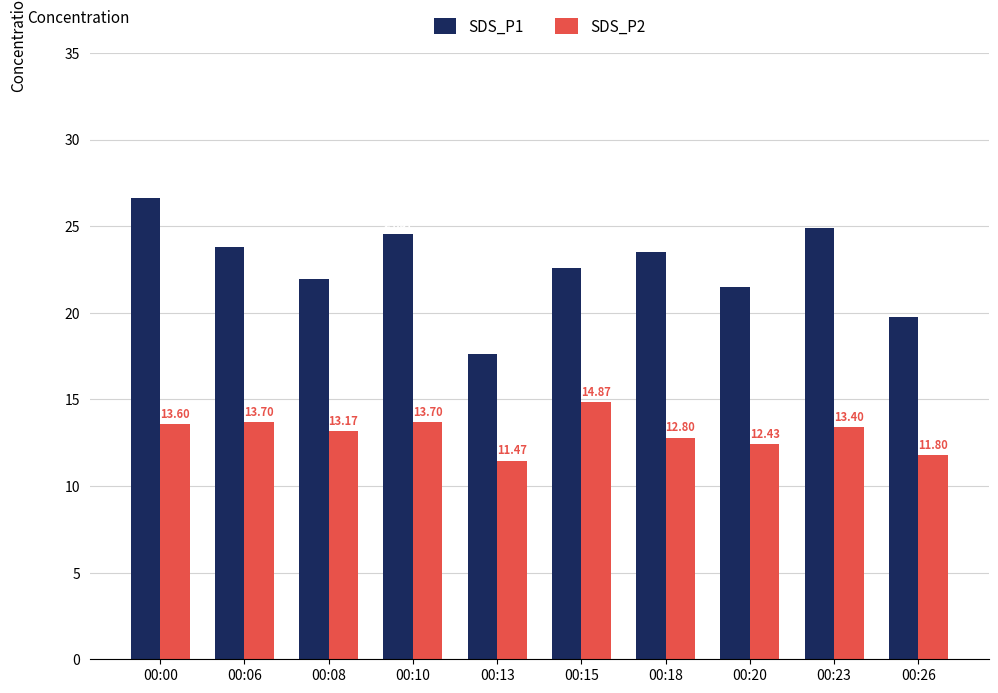

True or false: SDS_P2 has a value of 13.2 at 00:08.

True